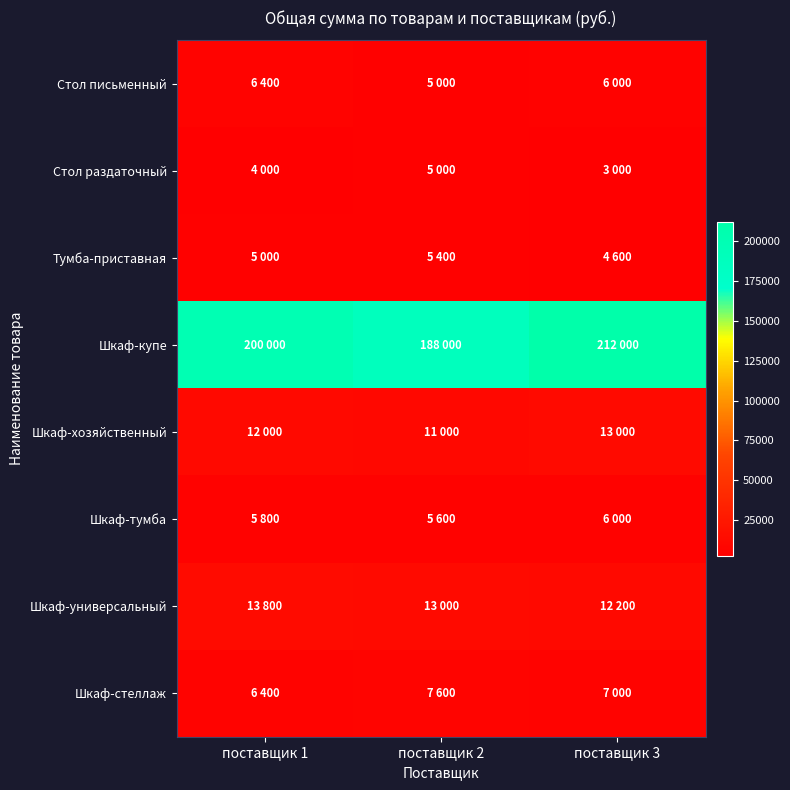

What is the minimum value shown in the chart?

3000